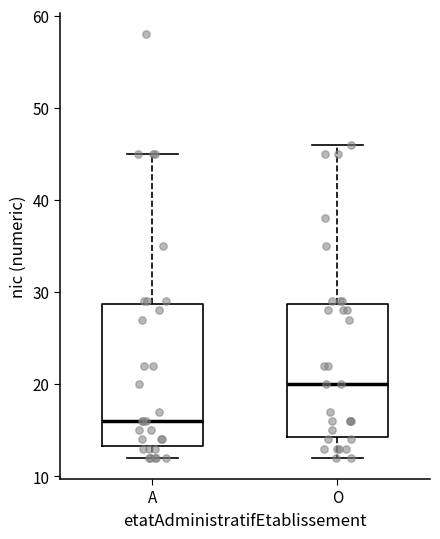

Reading left to right, transcribe this box plot: for each box, give where its median line is, the range the box spans, and where its two whiskers end, as read against the y-axis. The values are not printed on the chart, so give them approximately, as read against the axis.

A: median 16, box 13 to 29, whiskers 12 to 45
O: median 20, box 14 to 29, whiskers 12 to 46